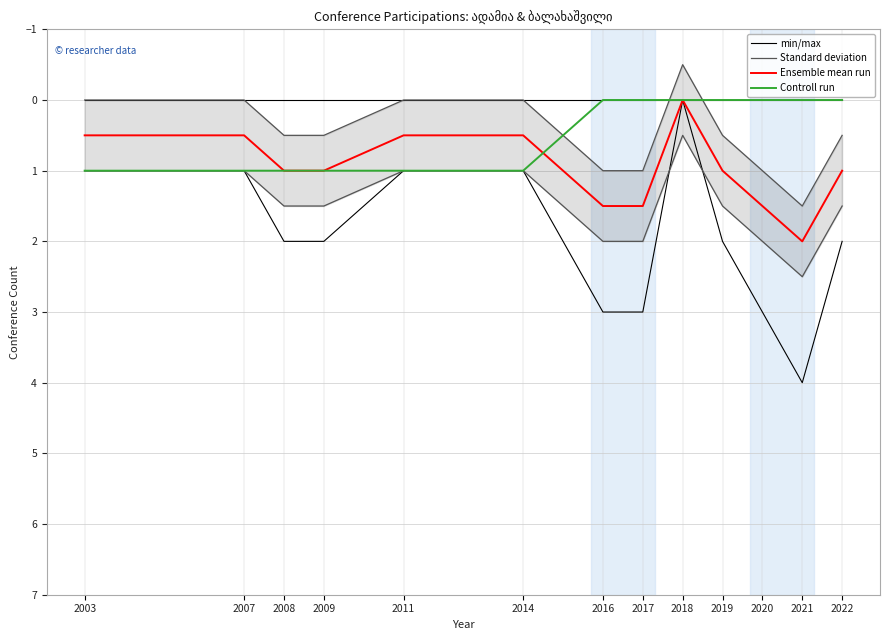

What is the average value of the Ensemble mean run series?

1.0